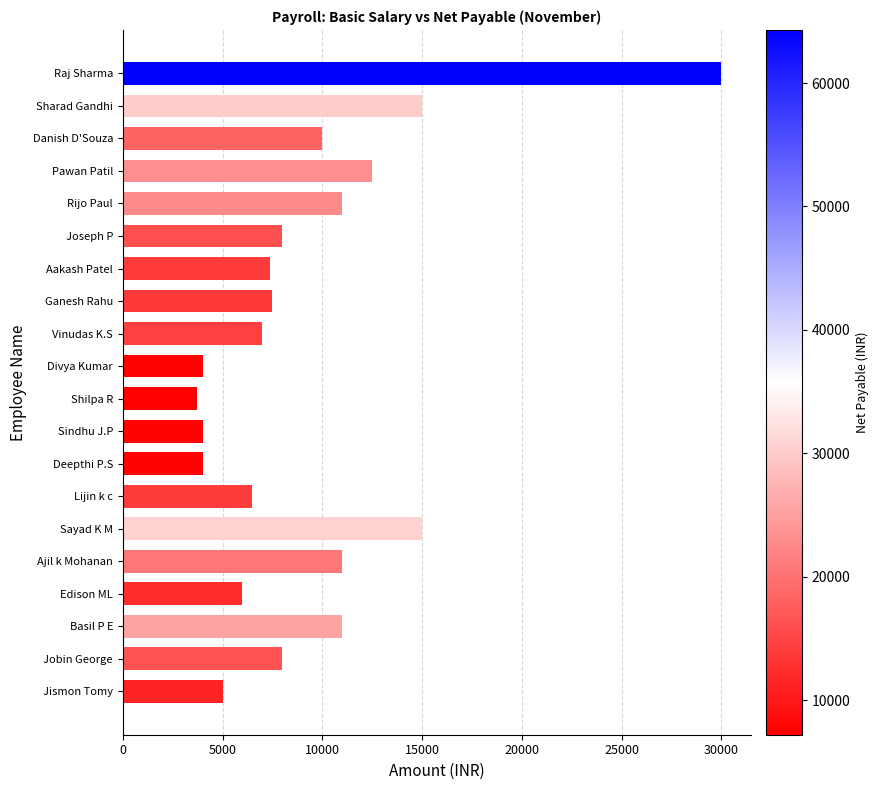

What is the difference between the values at Divya Kumar and Pawan Patil?

8500